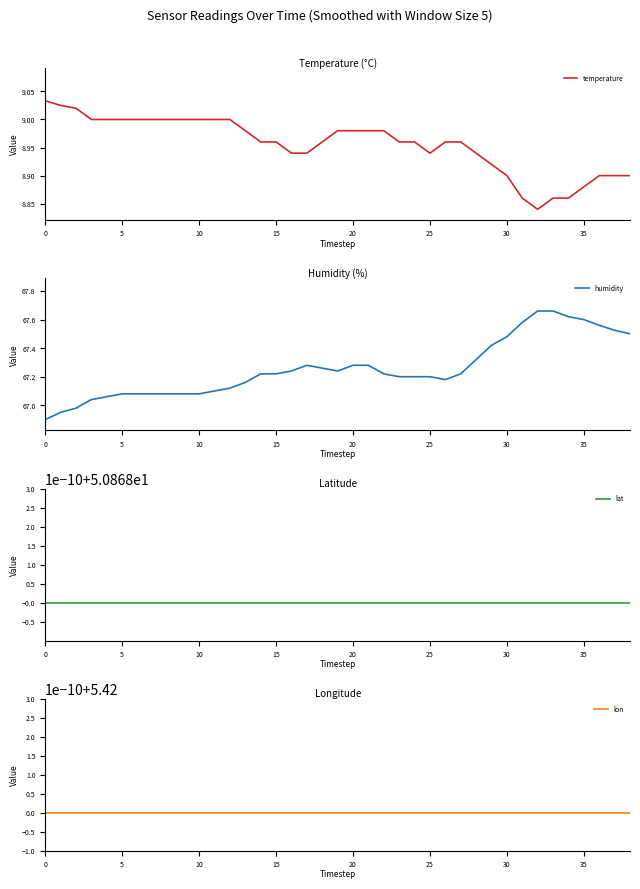

The temperature series shows 8.9 at 16. True or false?

True